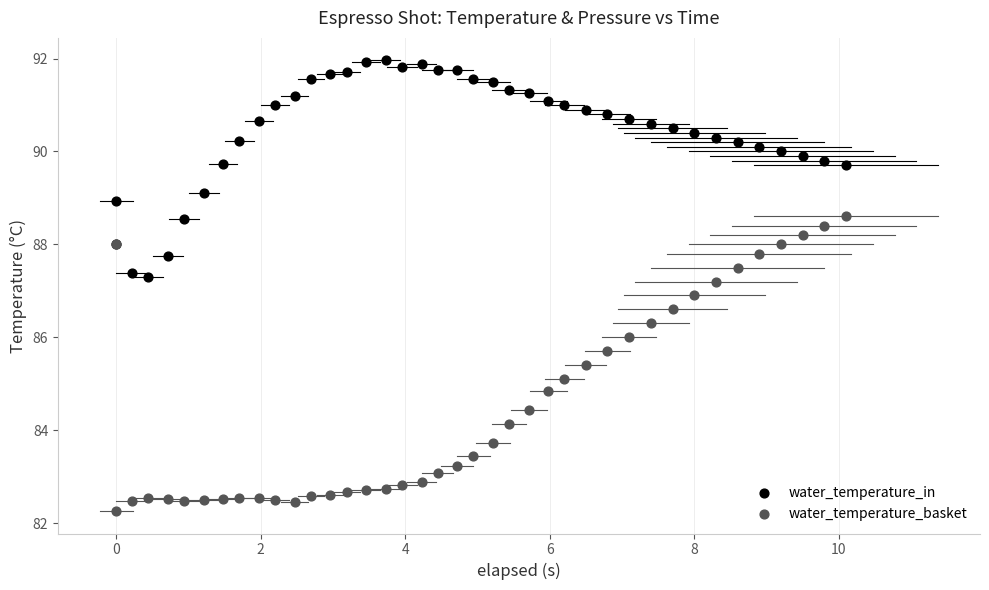

Which series reaches the minimum Y coordinate?

water_temperature_basket